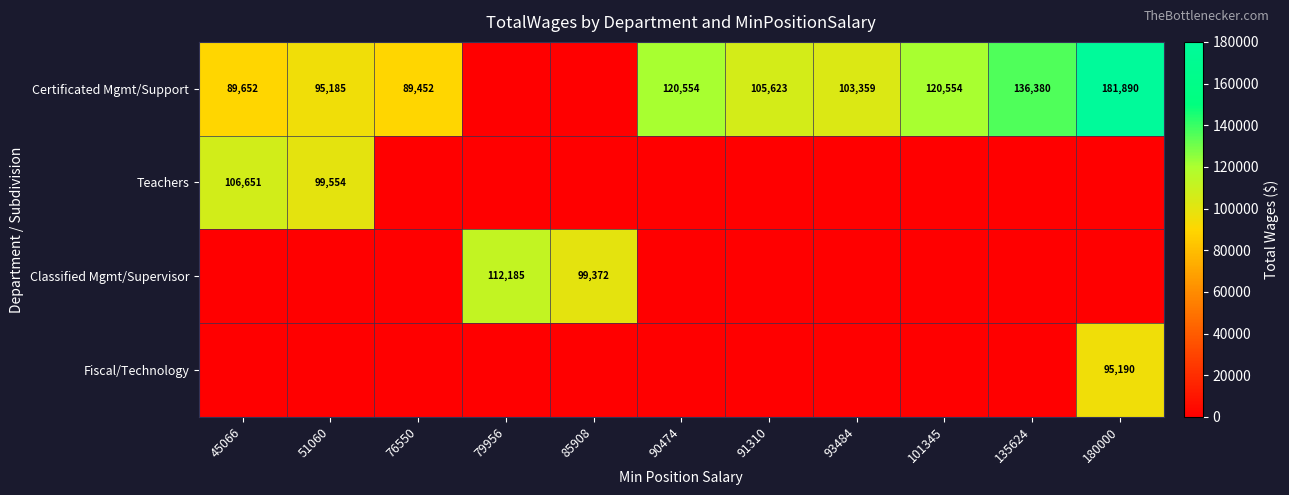

The value of Certificated Mgmt/Support at 91310 is 105623. True or false?

True